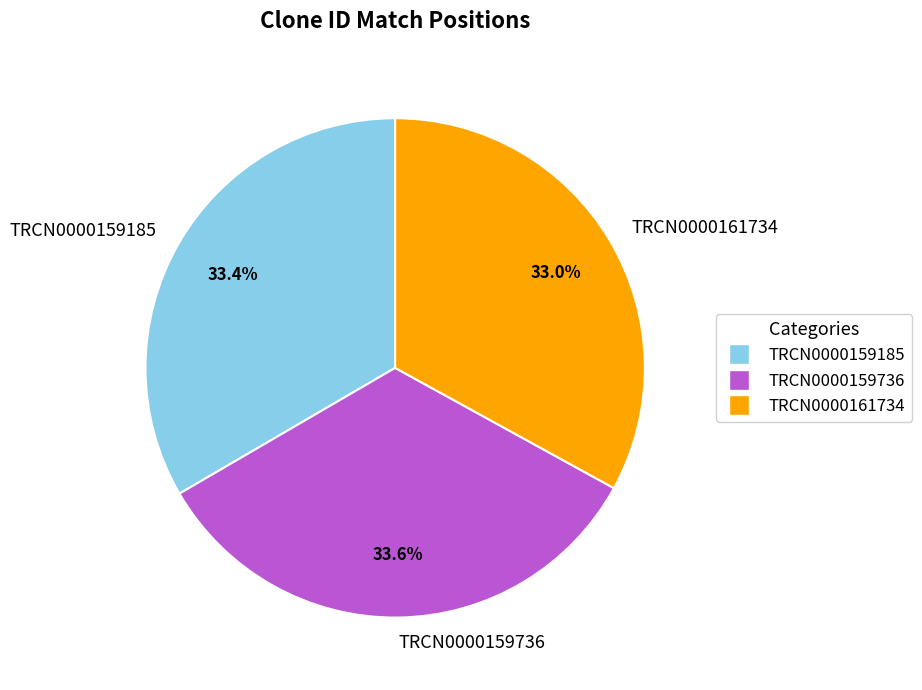

Is TRCN0000159736 the majority of the pie?

No